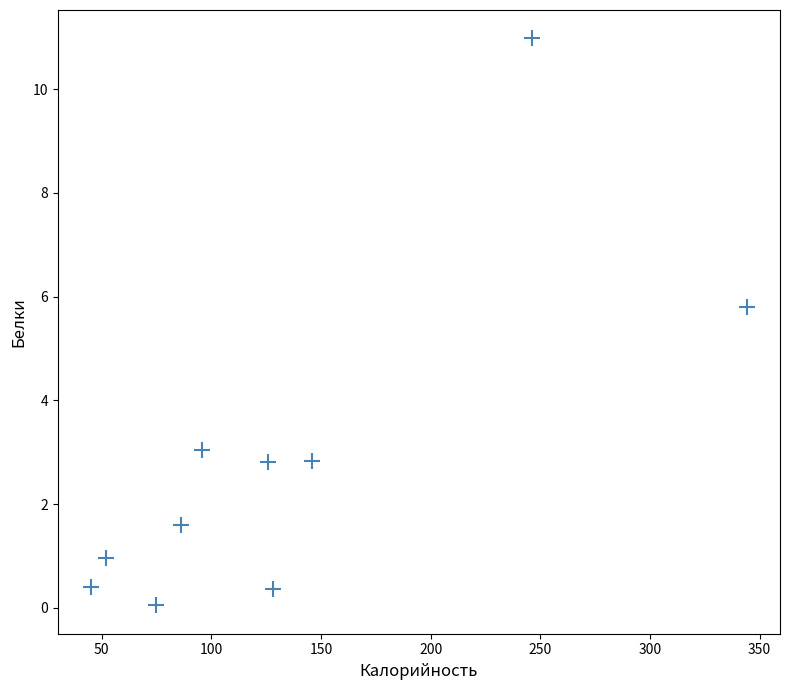

What Y value in the scatter plot is closest to 5?

5.8